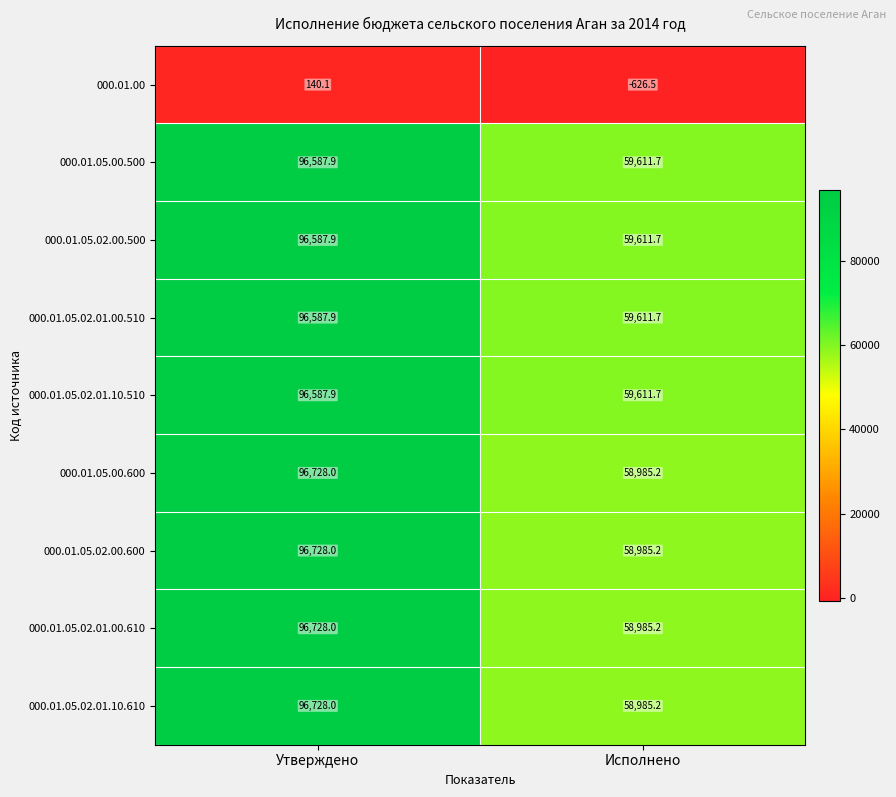

What is the difference between the 000.01.05.02.01.10.510 values at Утверждено and Исполнено?

36976.2